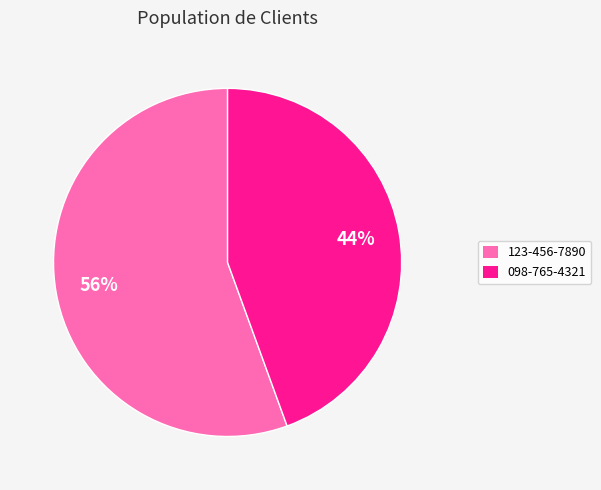

Which category has the biggest portion of the pie?

123-456-7890